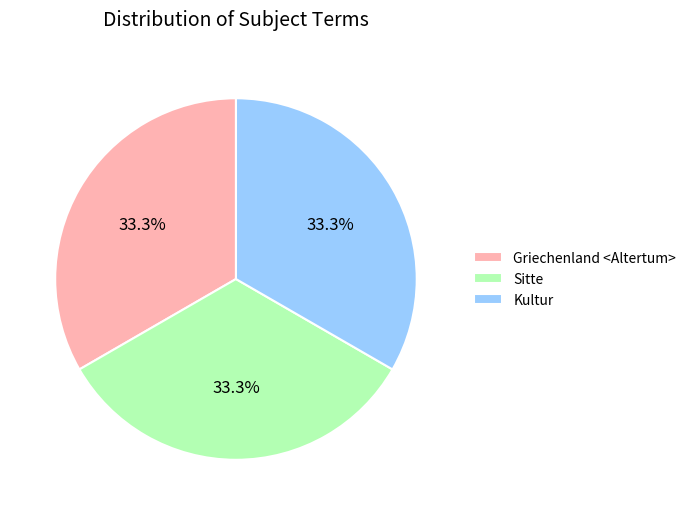

Does Sitte represent more than half of the total?

No